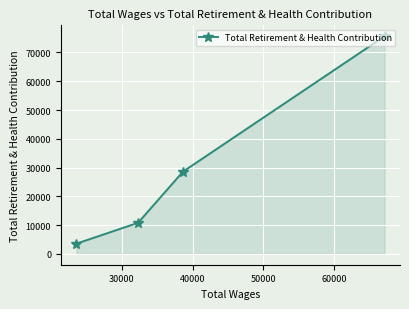

Where is the data nearest to the value 39594?

30000